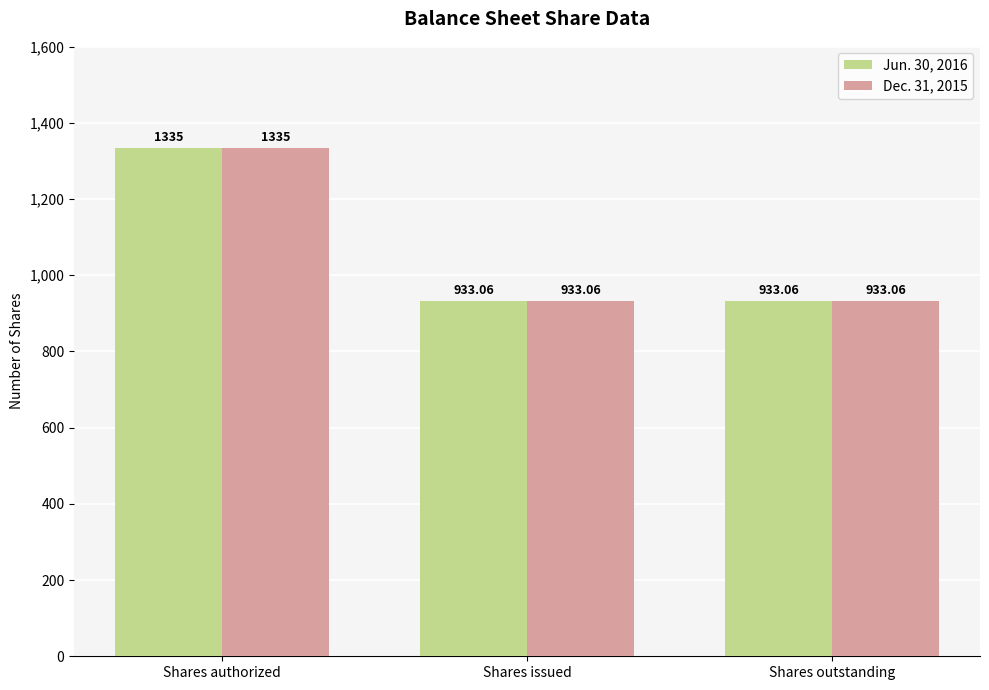

What is the label of the 1st bar from the right?

Shares outstanding